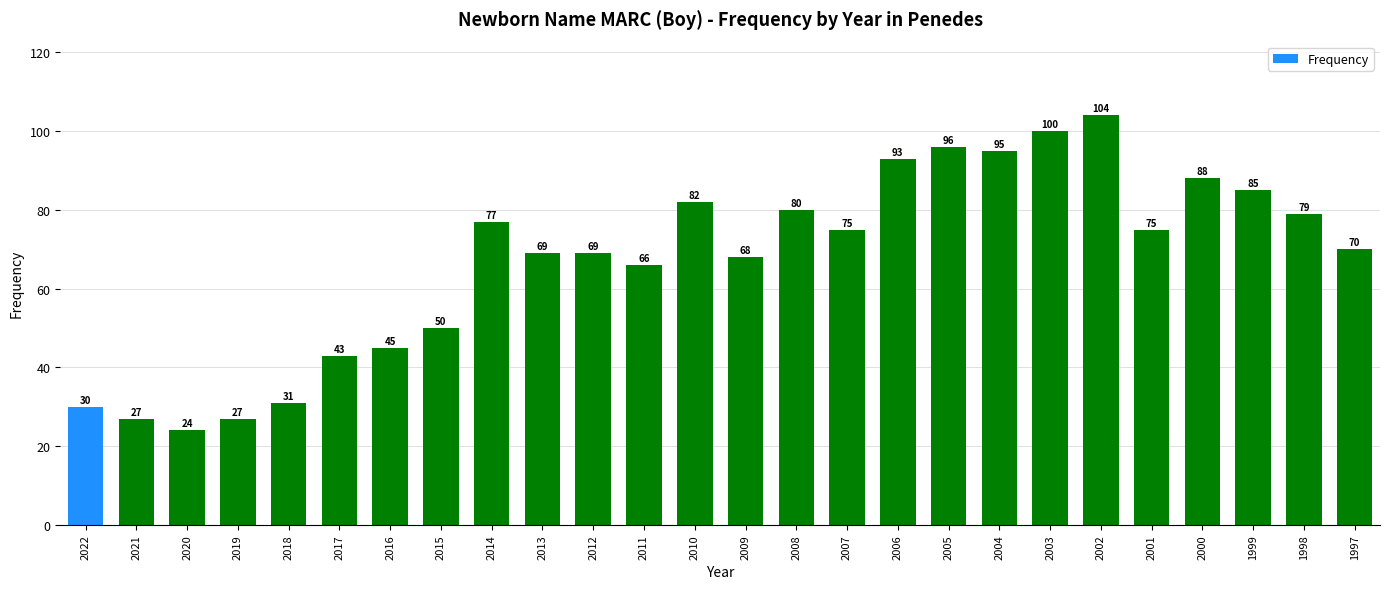

What is the minimum value shown in the chart?

24